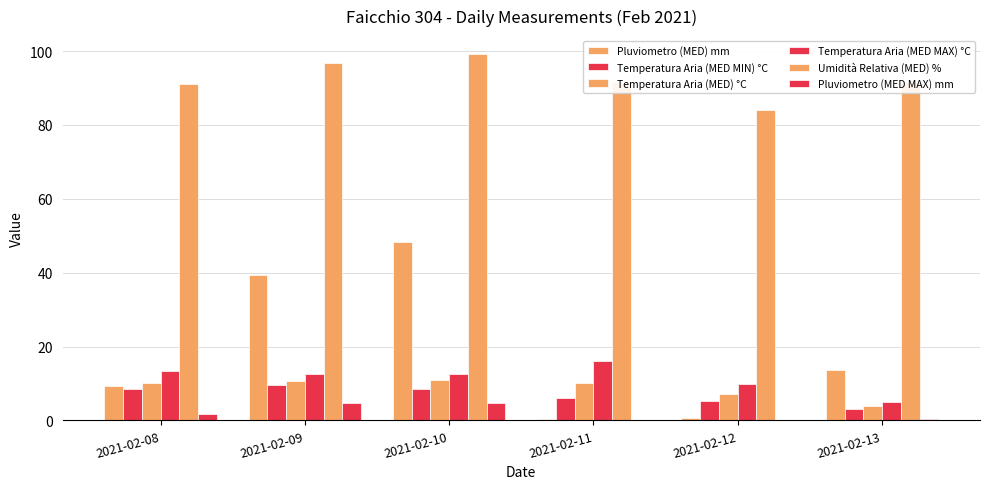

What is the maximum value shown in the chart?

99.1